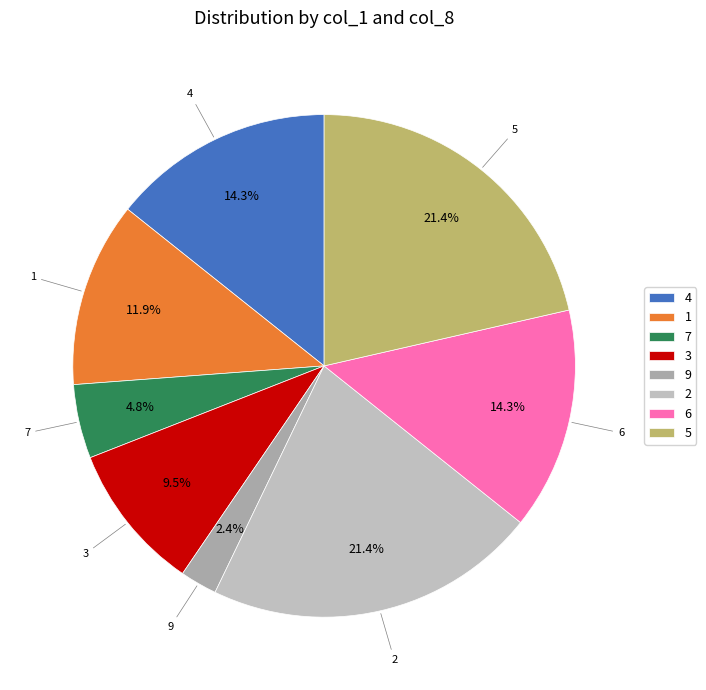

Approximately how many times larger is the value at 6 compared to 4?

1.0